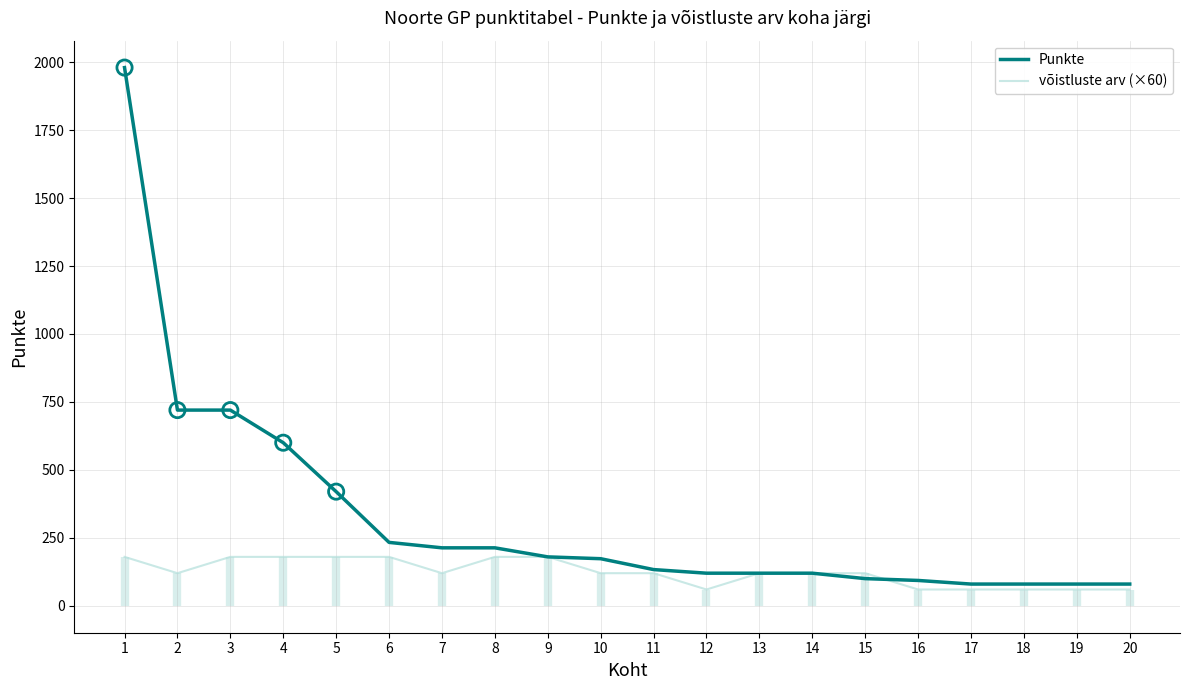

Is the value of võistluste arv (×60) at 13 greater than the value of Punkte at 18?

Yes